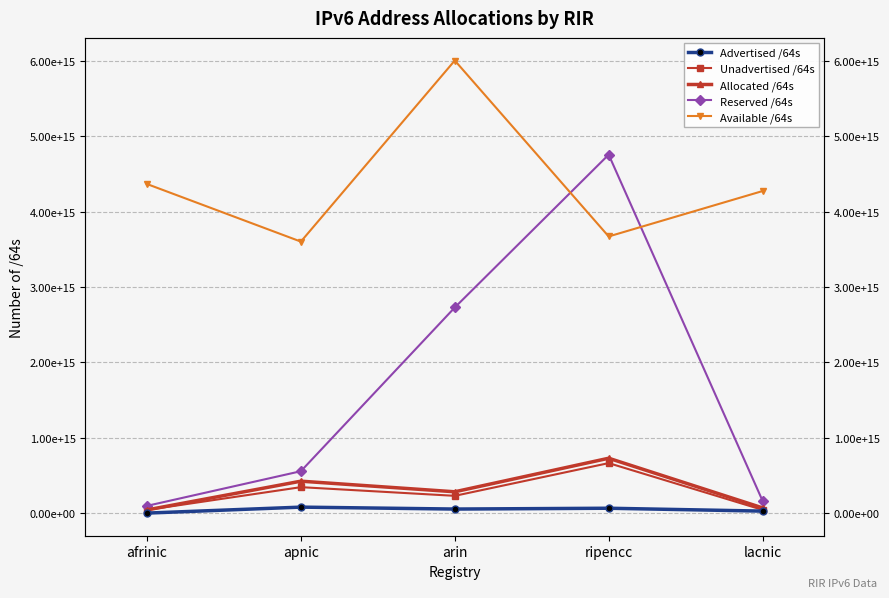

At which category is the sum across all series the highest?

ripencc